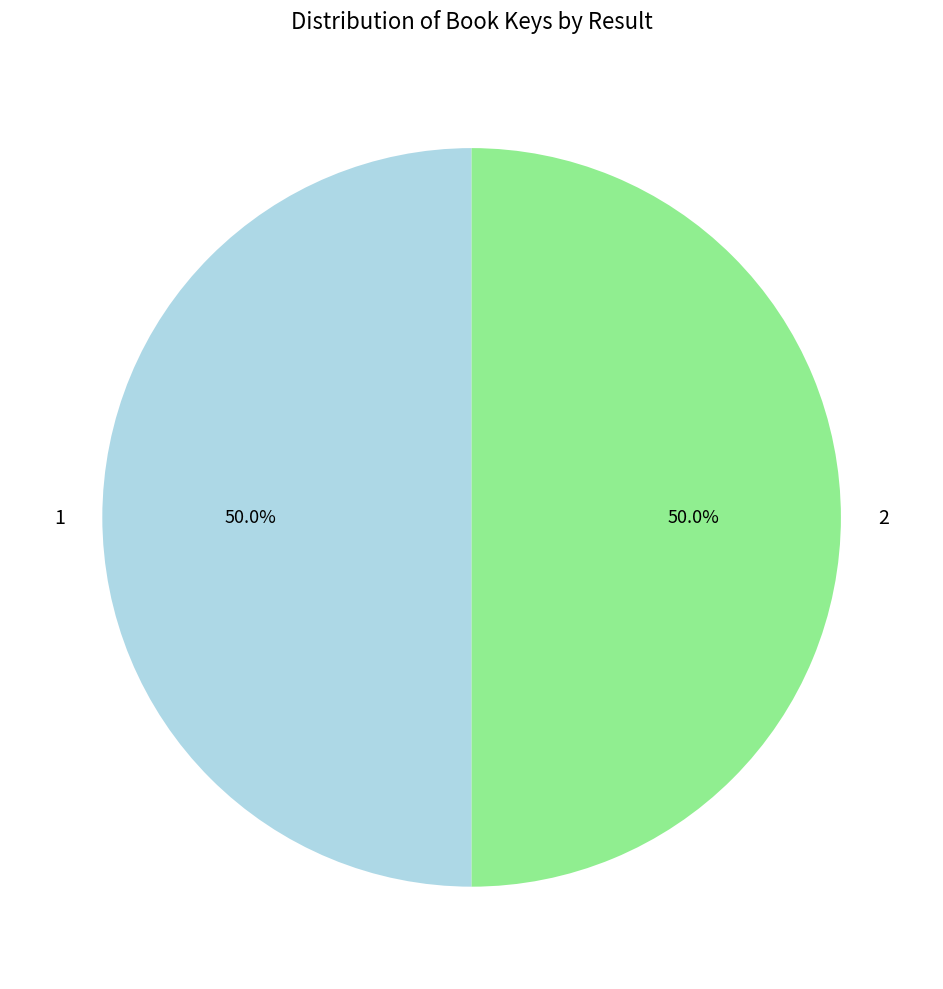

Count the number of slices in the pie.

2